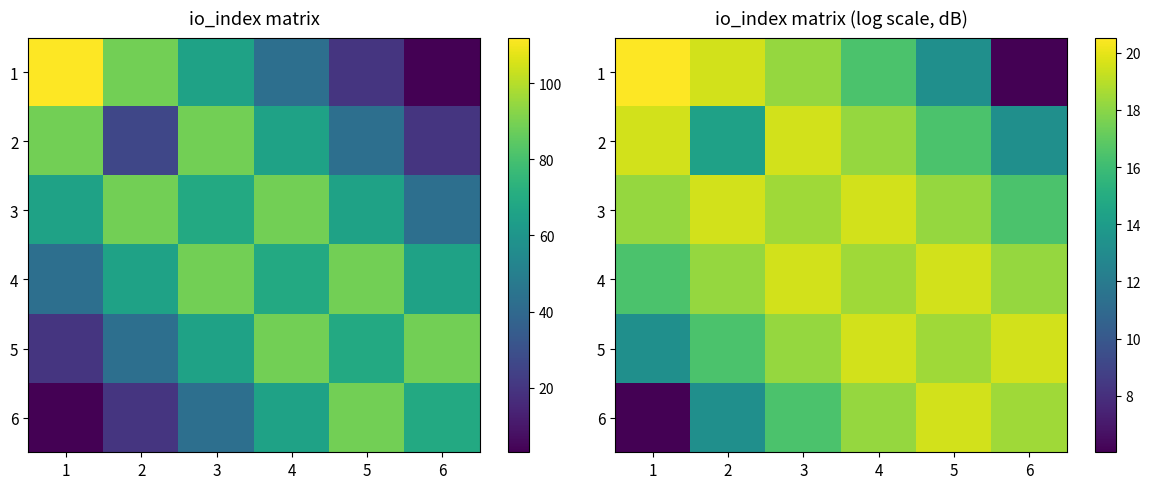

Rank the series by their maximum value, from lowest to highest.

2, 3, 4, 5, 6, 1